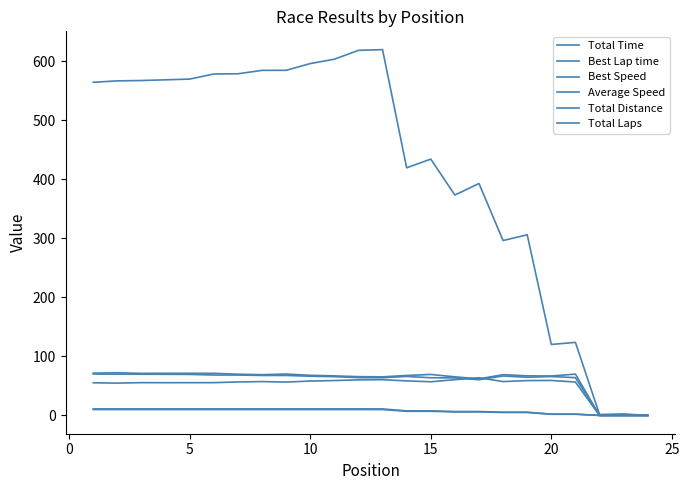

Does the chart display data point markers on the line(s)?

No